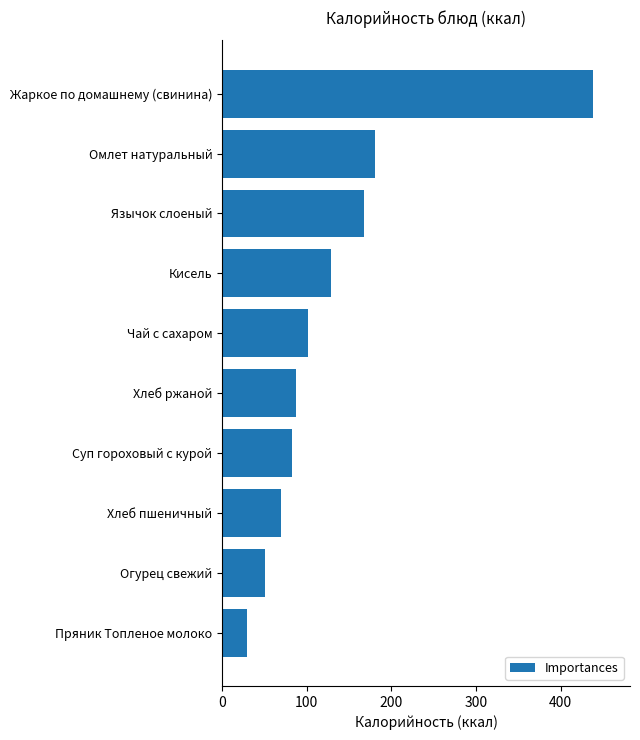

Rank the categories by value from highest to lowest.

Жаркое по домашнему (свинина), Омлет натуральный, Язычок слоеный, Кисель, Чай с сахаром, Хлеб ржаной, Суп гороховый с курой, Хлеб пшеничный, Огурец свежий, Пряник Топленое молоко